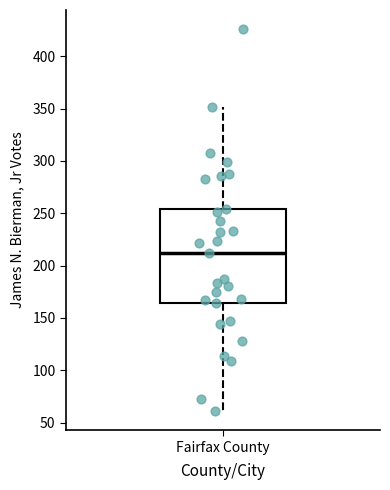

Where does the upper whisker of the box for Fairfax County end on the y-axis? The values are not printed on the chart, so give them approximately, as read against the axis.

350